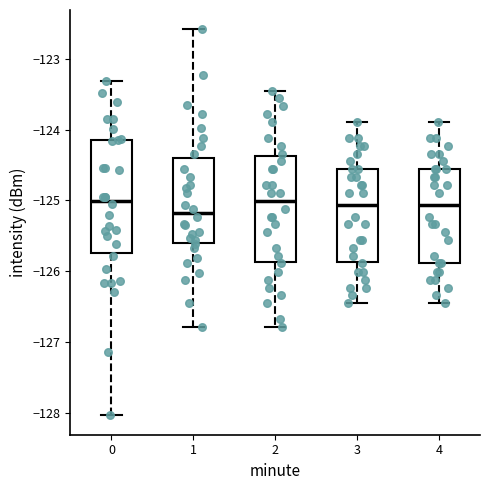

Reading left to right, read every box against the y-axis: the position of its median line, the range the box covers, and the ends of its whiskers. The values are not printed on the chart, so give them approximately, as read against the axis.

0: median -125.0, box -125.7 to -124.2, whiskers -128.0 to -123.3
1: median -125.2, box -125.6 to -124.4, whiskers -126.8 to -122.6
2: median -125.0, box -125.9 to -124.4, whiskers -126.8 to -123.4
3: median -125.1, box -125.9 to -124.6, whiskers -126.4 to -123.9
4: median -125.1, box -125.9 to -124.6, whiskers -126.4 to -123.9